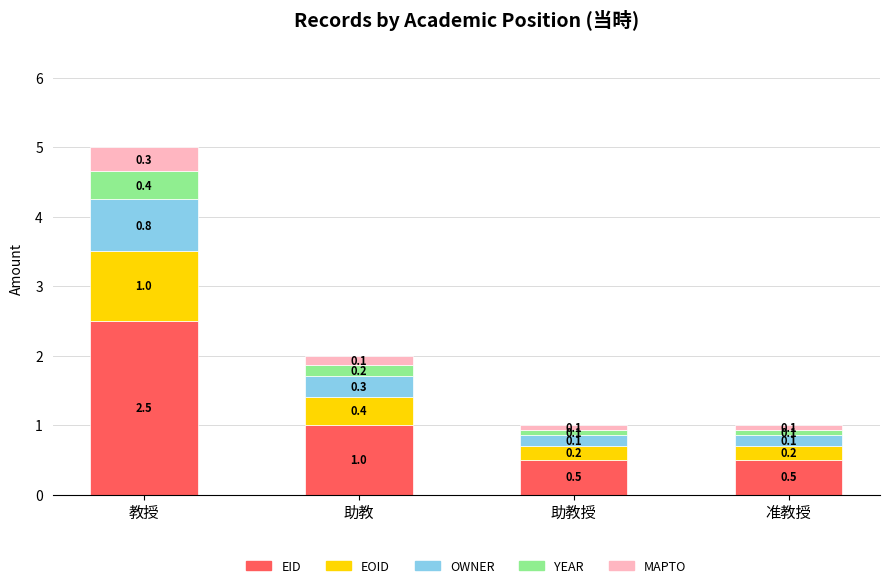

How many values in the EID series are below 1?

2